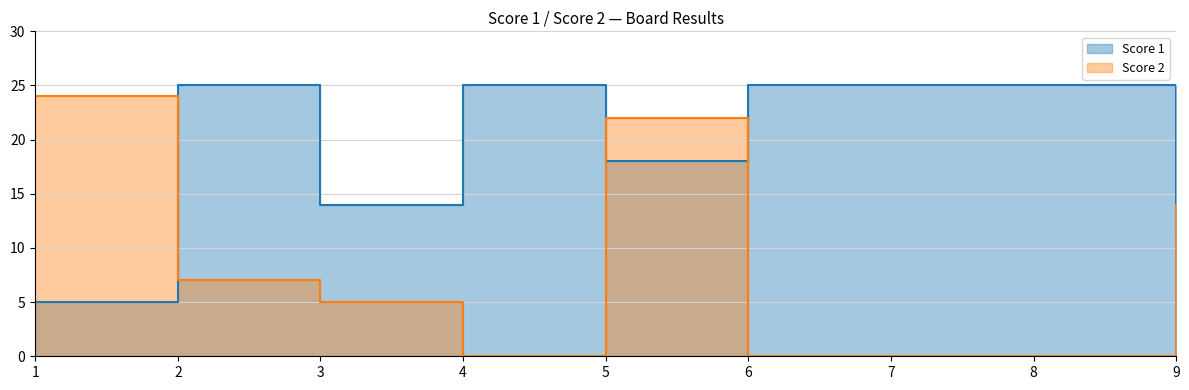

What is the difference between the maximum and minimum values in the Score 2 series?

24